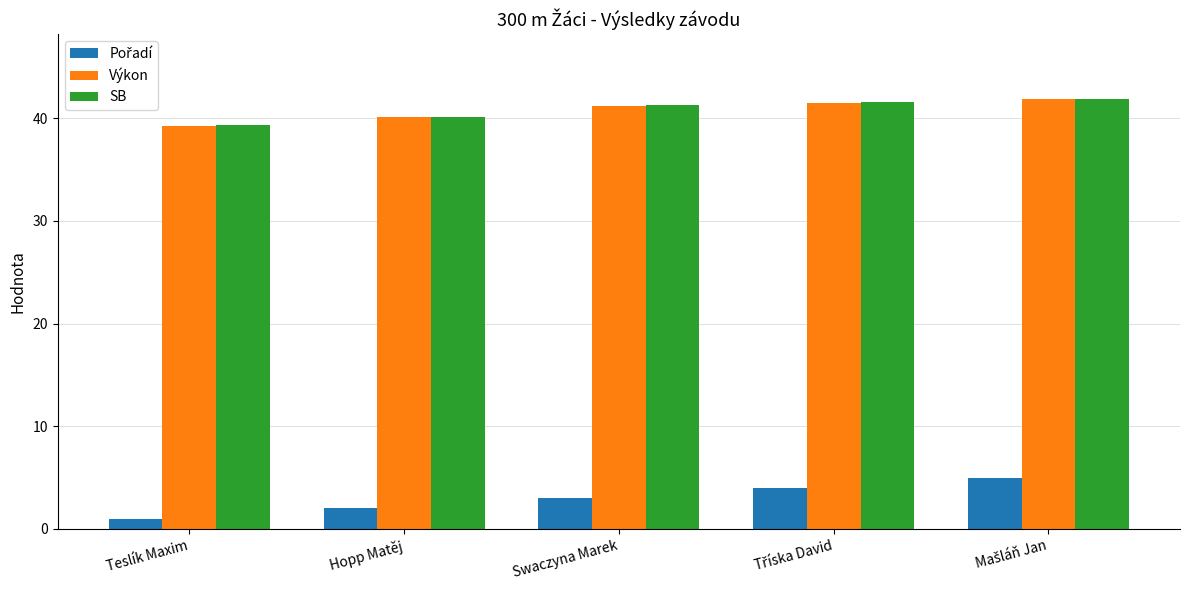

What is the value of the SB bar at the 4th from the left?

41.6